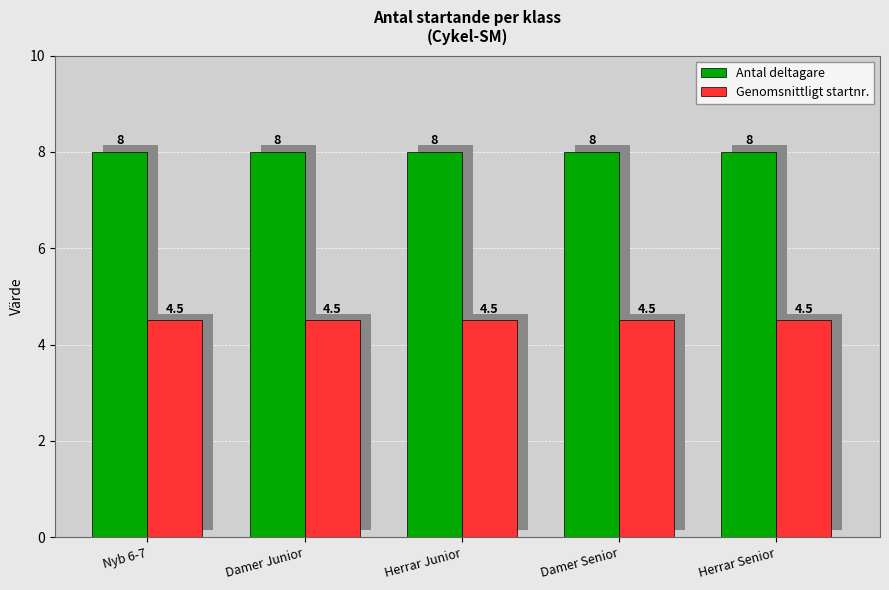

What is the difference between the highest and lowest values at Herrar Junior?

3.5